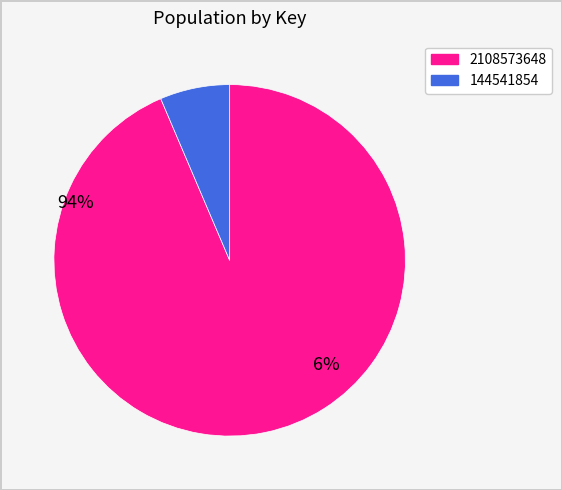

Rank the categories by value from highest to lowest.

2108573648, 144541854